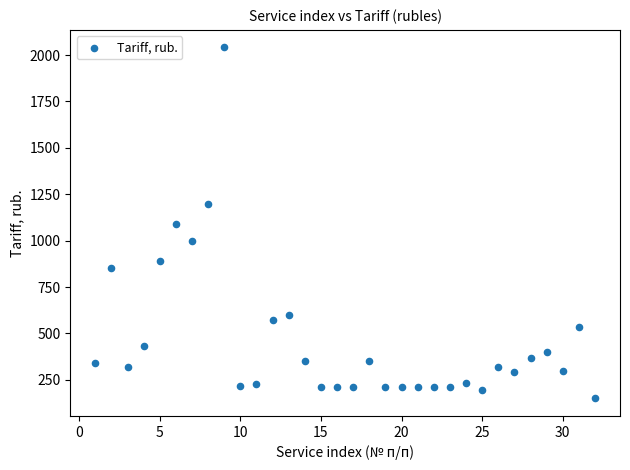

What is the range of Y values (max minus min)?

1890.9